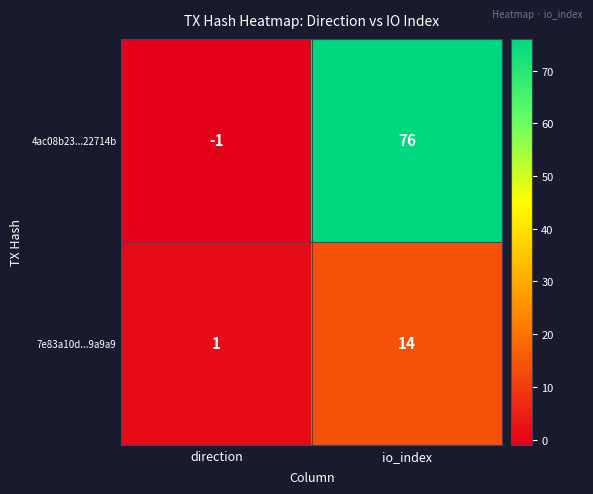

Which series has the widest spread of values?

4ac08b23...22714b